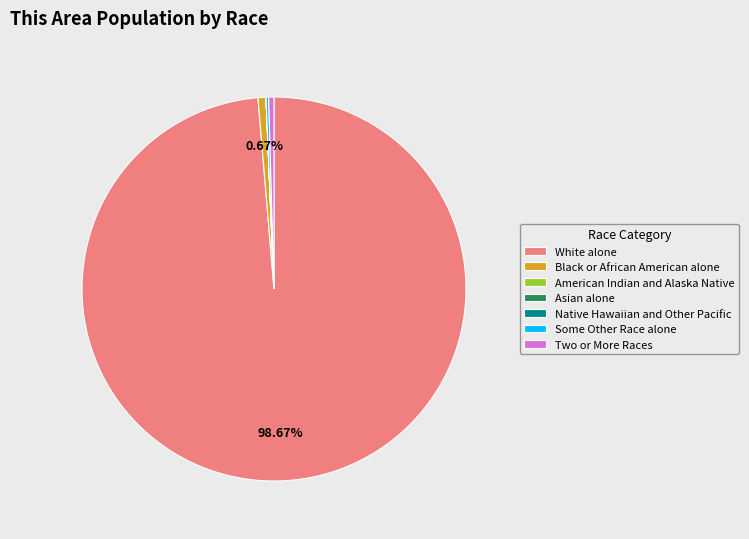

Which category has the biggest portion of the pie?

White alone